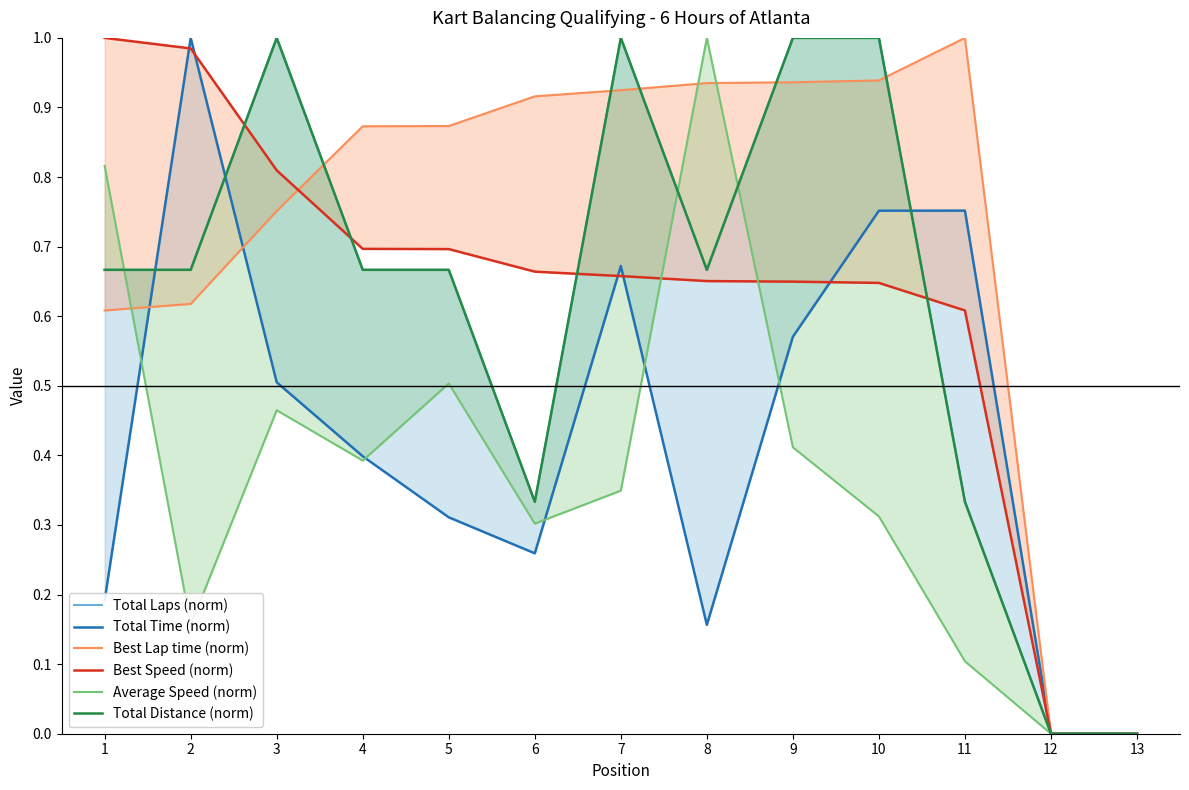

Where is Total Distance (norm) nearest to the value 0?

12